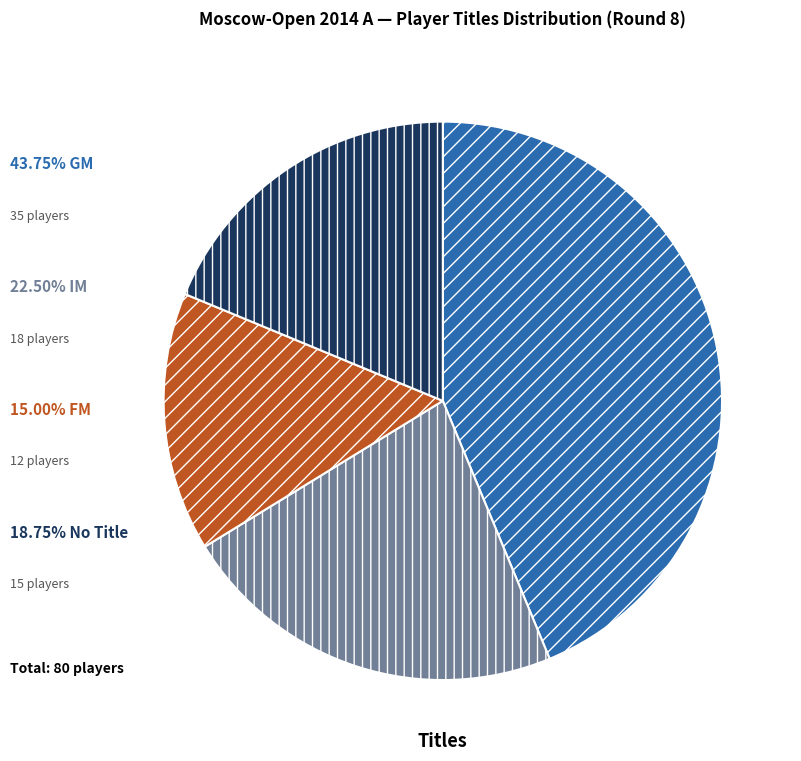

Is there any slice that represents more than half of the pie?

No